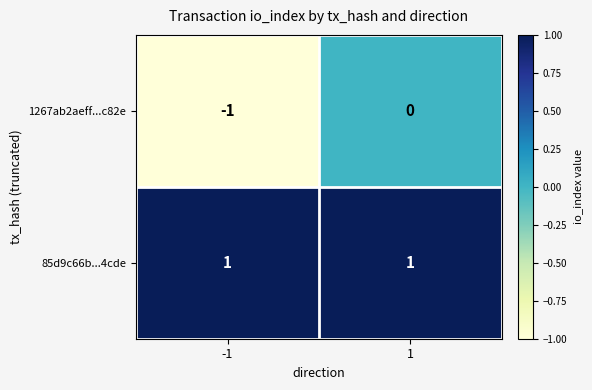

Rank the series by their average value, from lowest to highest.

1267ab2aeff...c82e, 85d9c66b...4cde